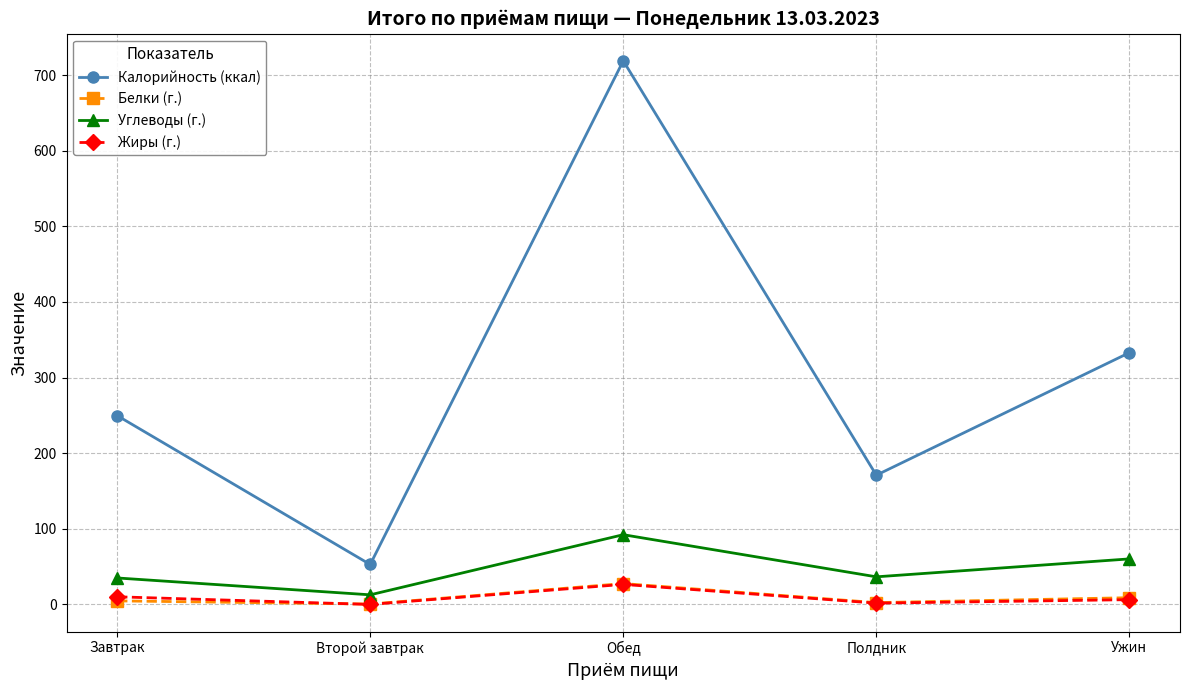

Is it true that Углеводы (г.) equals 12.7 at Второй завтрак?

True